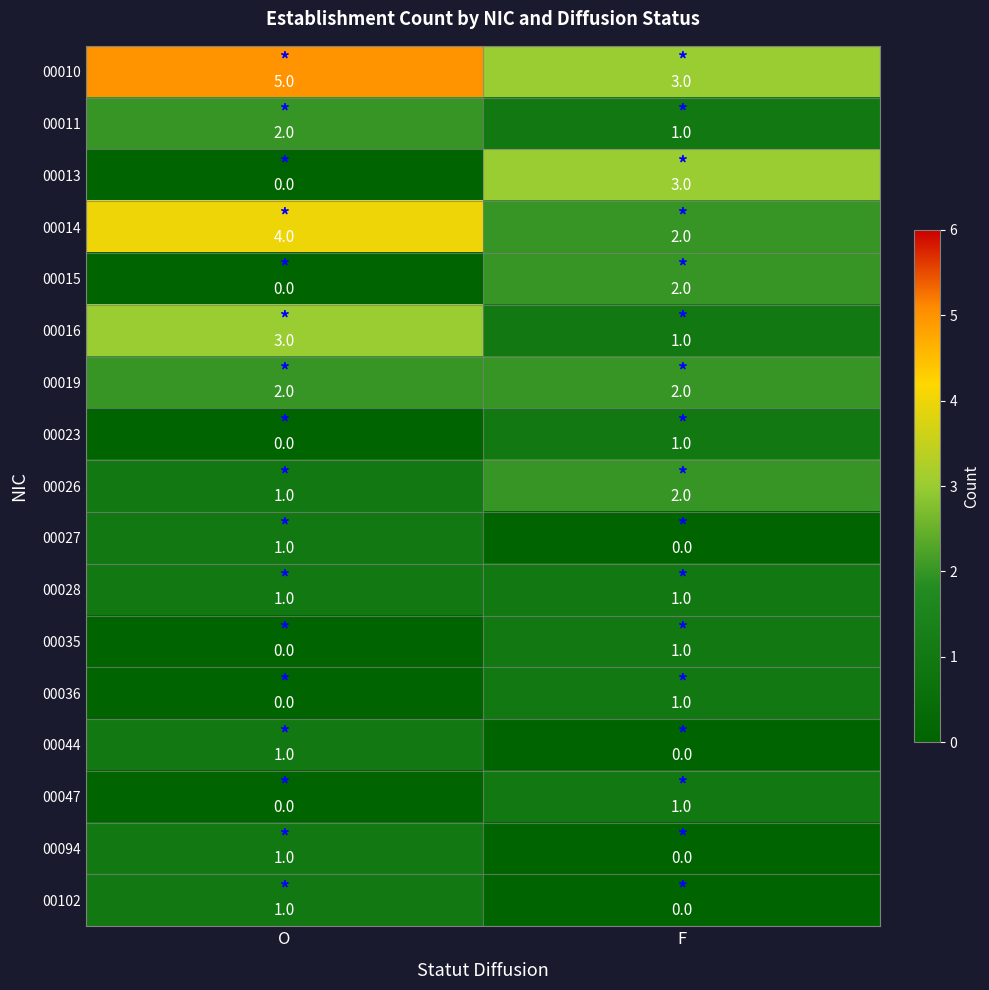

Is it true that 00035 equals 1 at F?

True